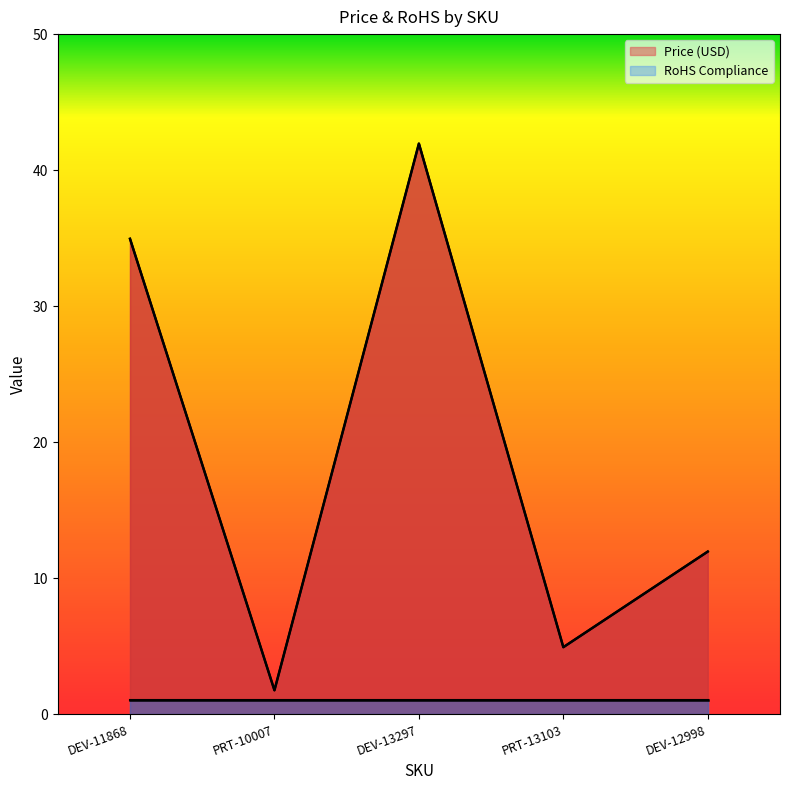

What is the change in value from DEV-11868 to PRT-13103?

-30.0